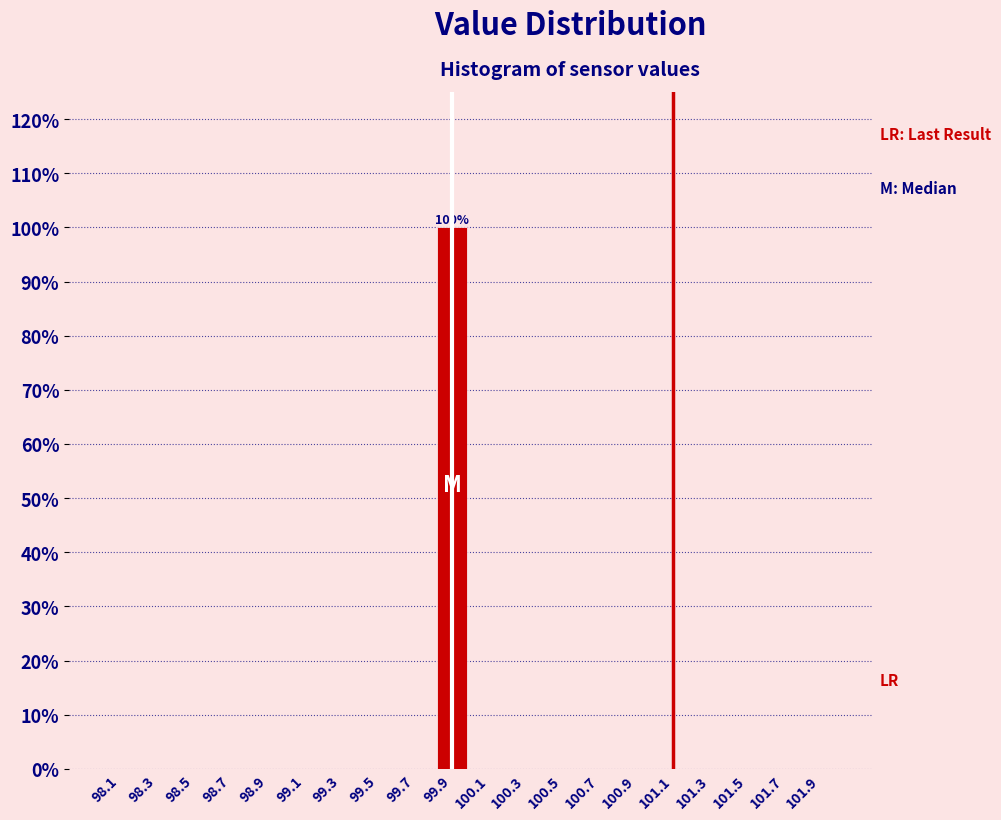

Over which range of the x-axis is the bar tallest?

99.8 to 100.0